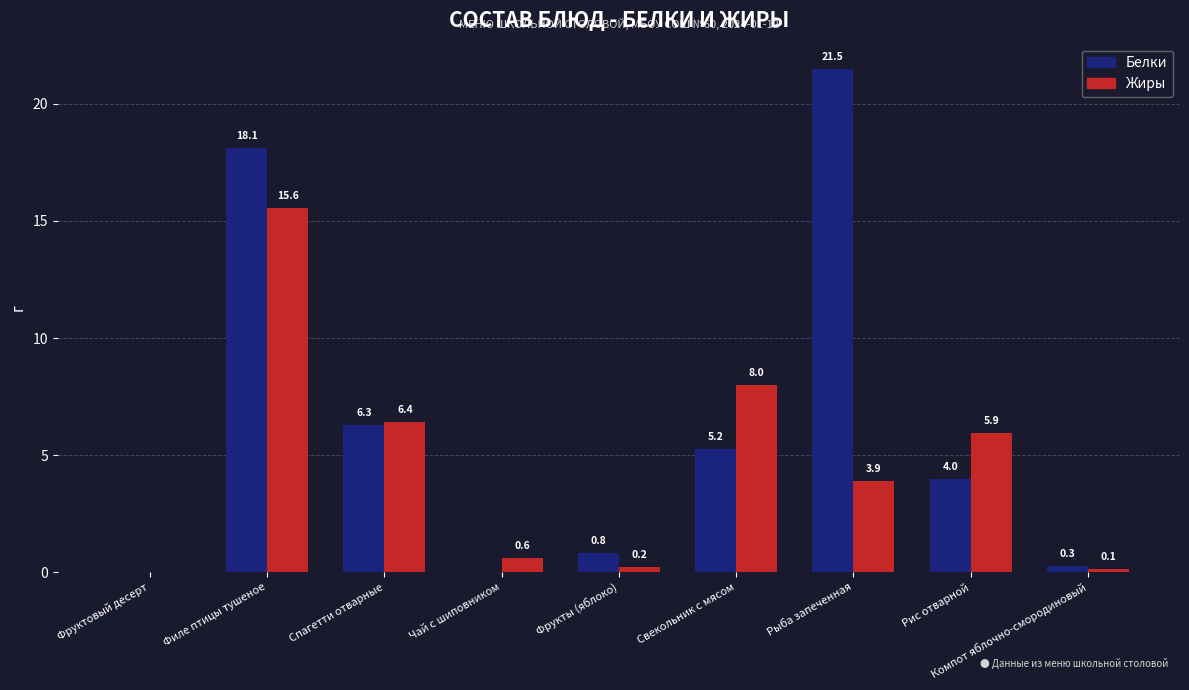

What is the total value across all series at Рис отварной?

9.9